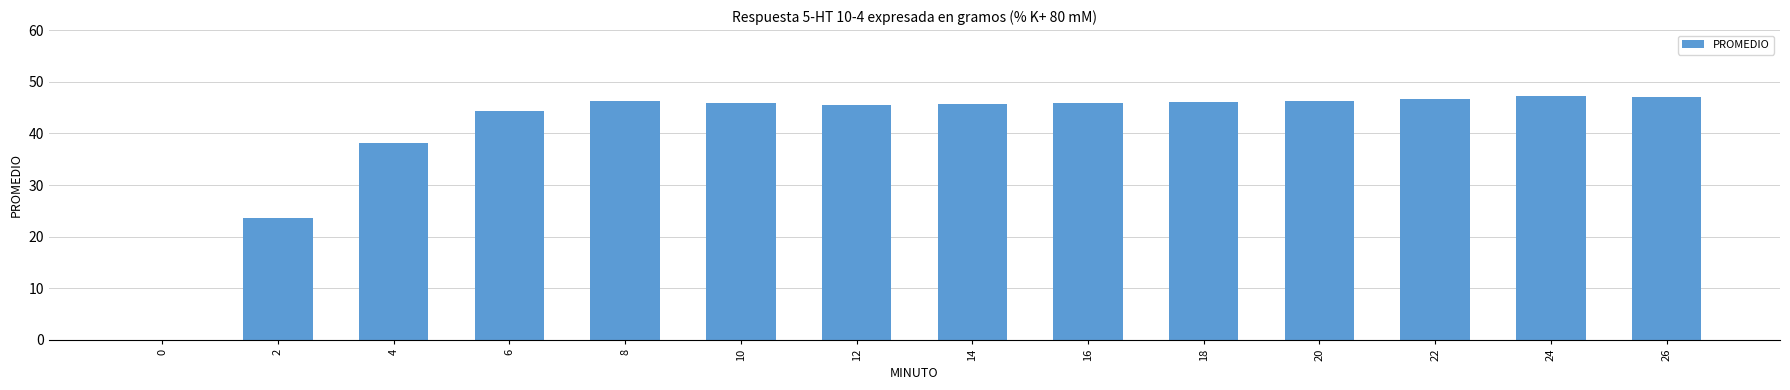

How many series are shown in this chart?

1